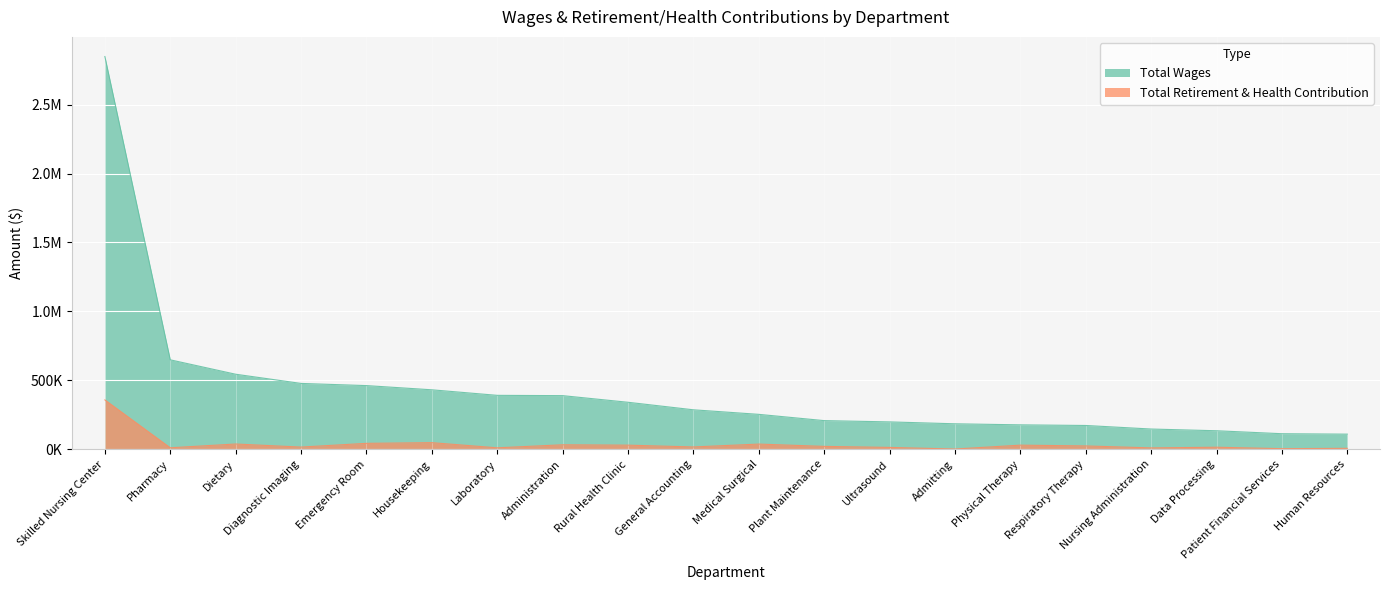

Rank the categories by Total Retirement & Health Contribution value from highest to lowest.

Skilled Nursing Center, Housekeeping, Emergency Room, Dietary, Medical Surgical, Administration, Physical Therapy, Rural Health Clinic, Respiratory Therapy, Plant Maintenance, General Accounting, Diagnostic Imaging, Data Processing, Ultrasound, Pharmacy, Laboratory, Nursing Administration, Human Resources, Patient Financial Services, Admitting